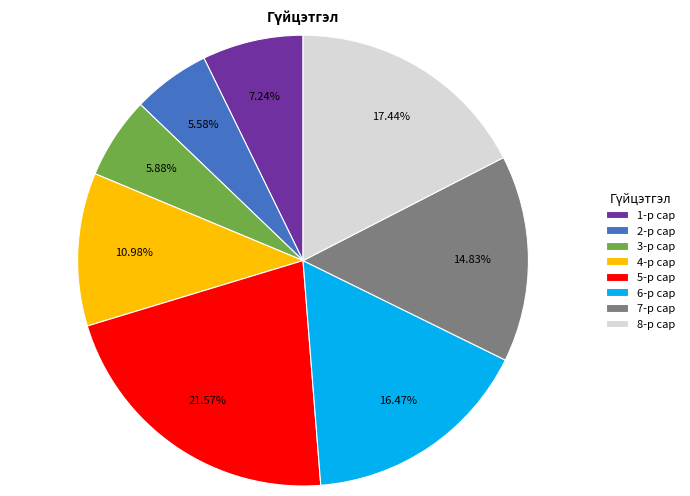

To the nearest percent, what is the average slice percentage?

12%